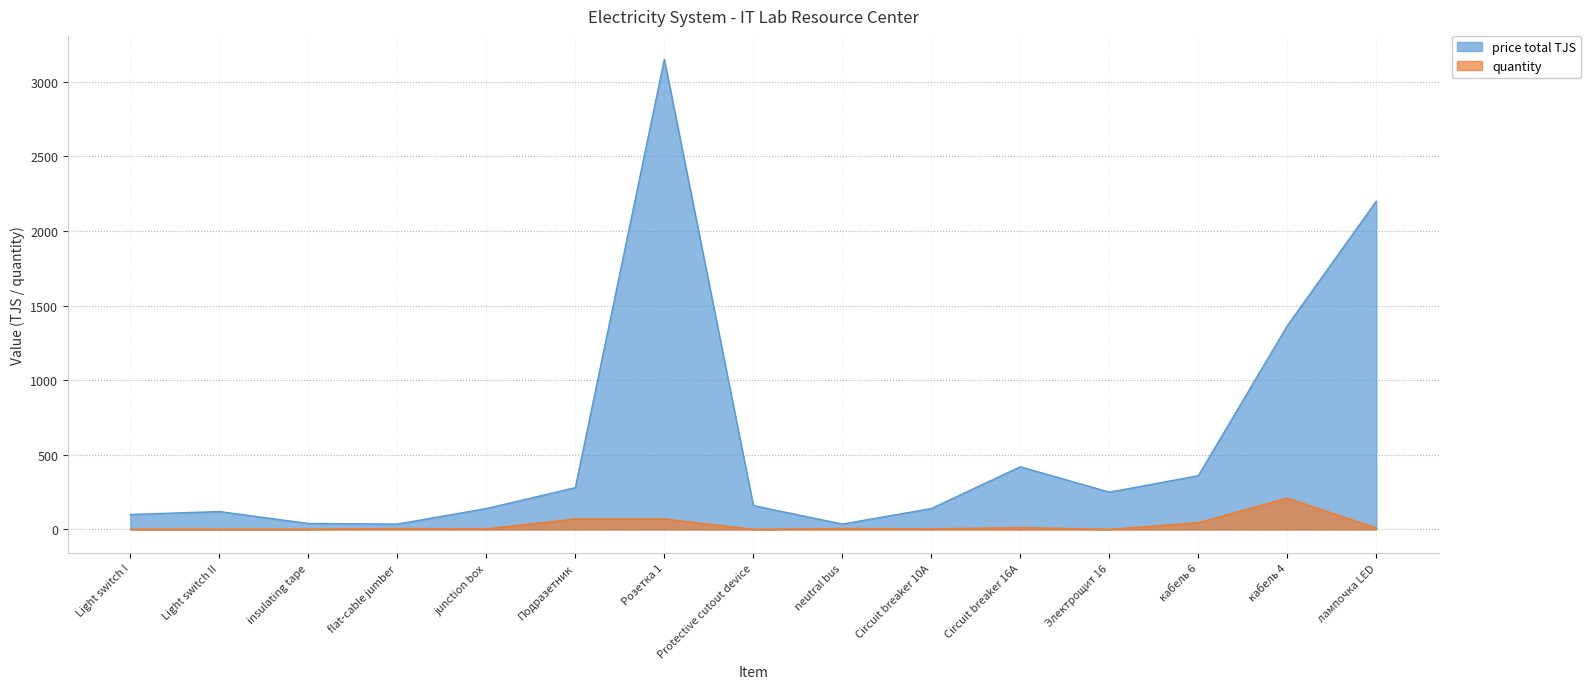

True or false: quantity and price total TJS cross at least once.

False